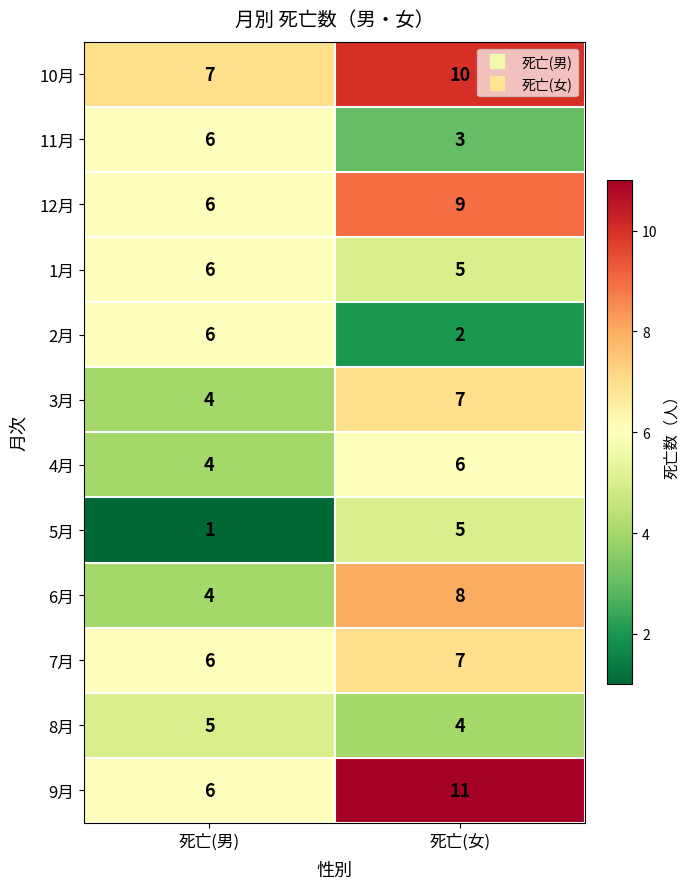

Is it true that 5月 equals 5 at 死亡(女)?

True